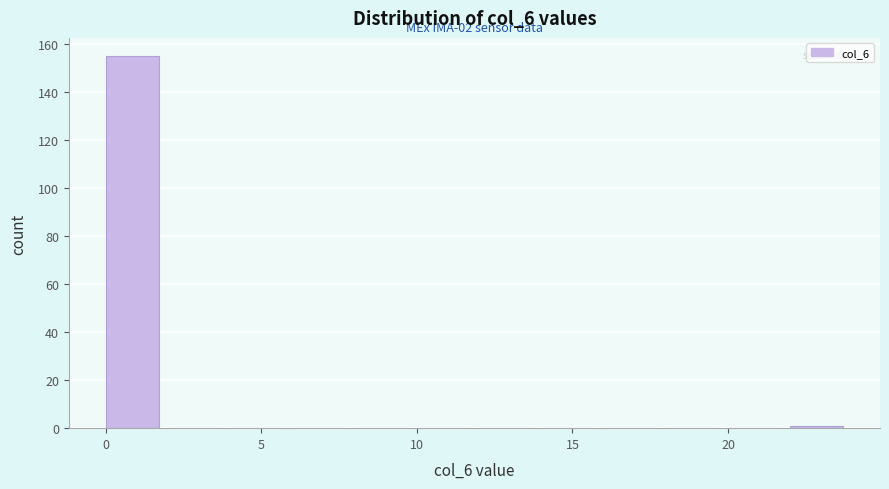

Which range on the x-axis has the tallest bar?

0 to 2